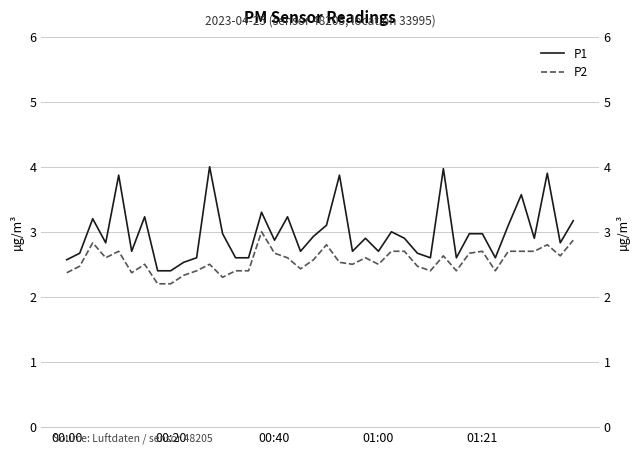

In P1, how many points are lower than both neighbors (excluding endpoints)?

11